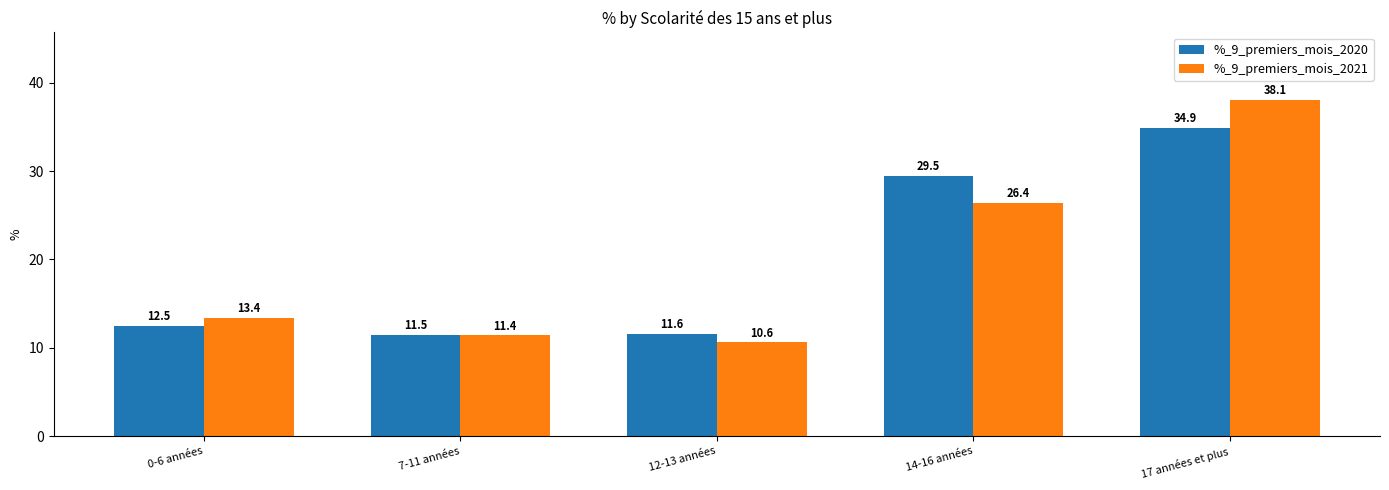

List the series in order of their overall mean, highest first.

%_9_premiers_mois_2020, %_9_premiers_mois_2021